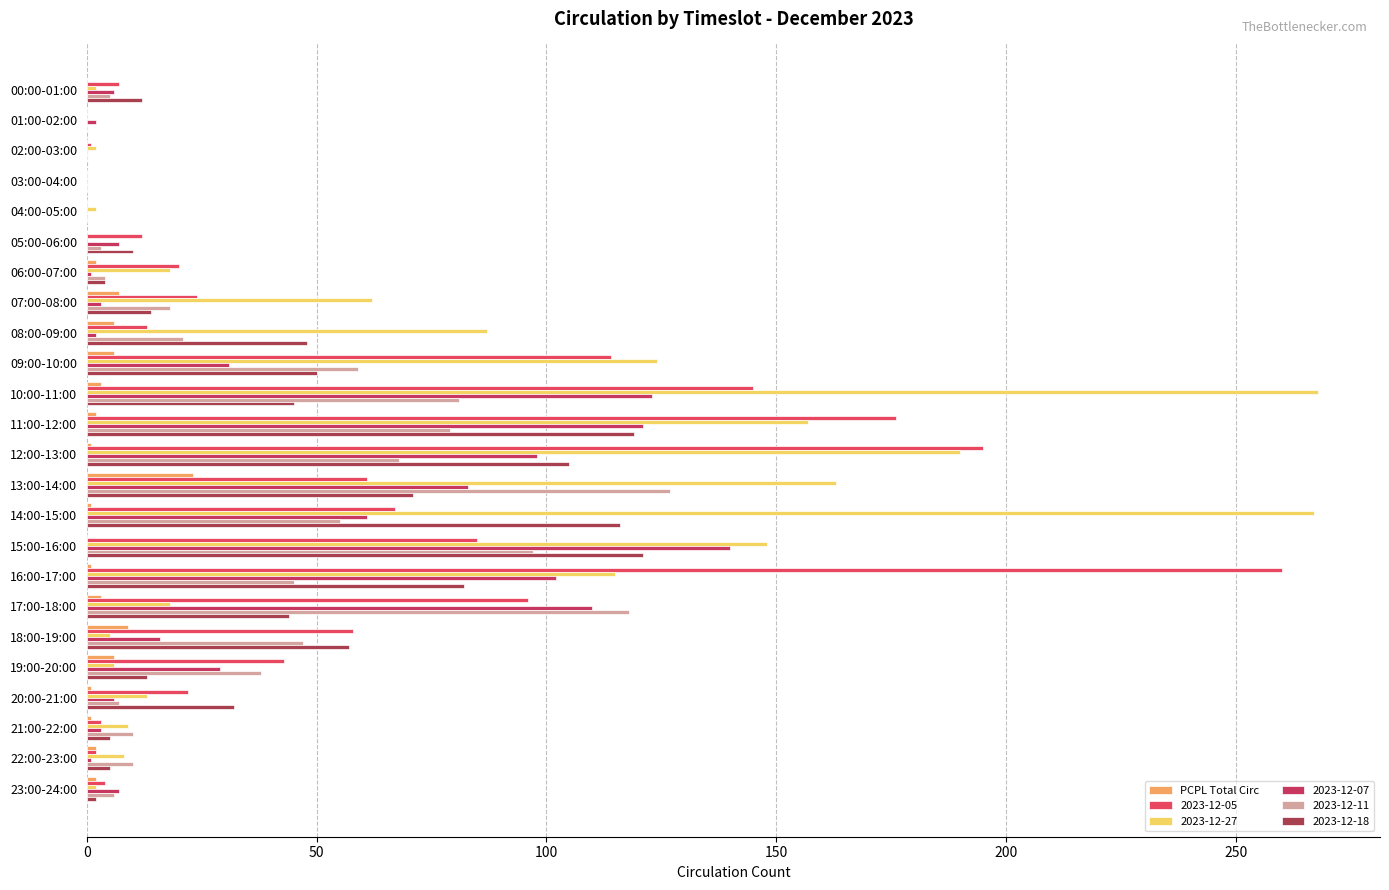

Count the number of data series in this chart.

6